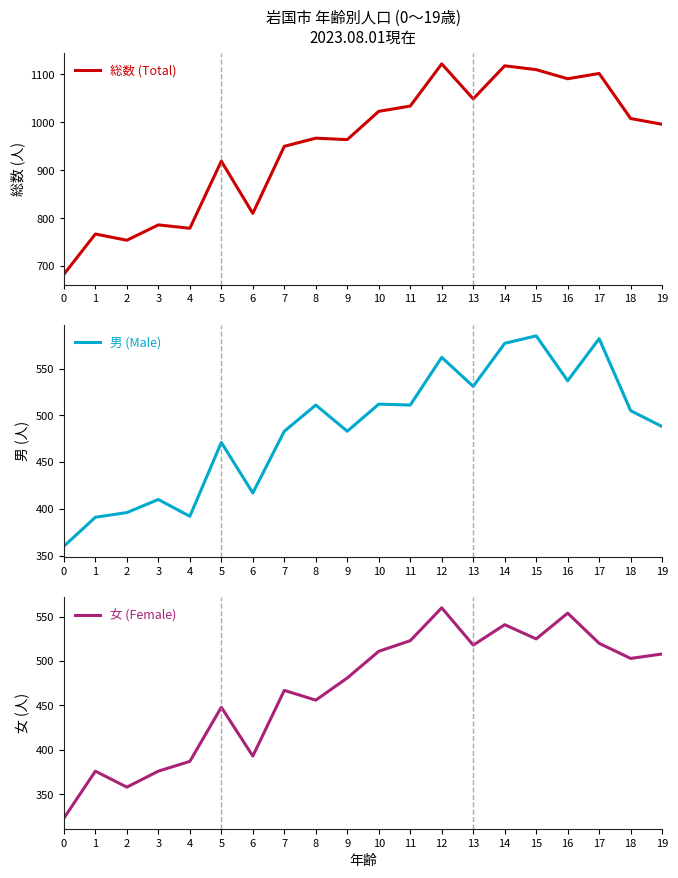

How many interior local peaks does the 女 (Female) series have?

6